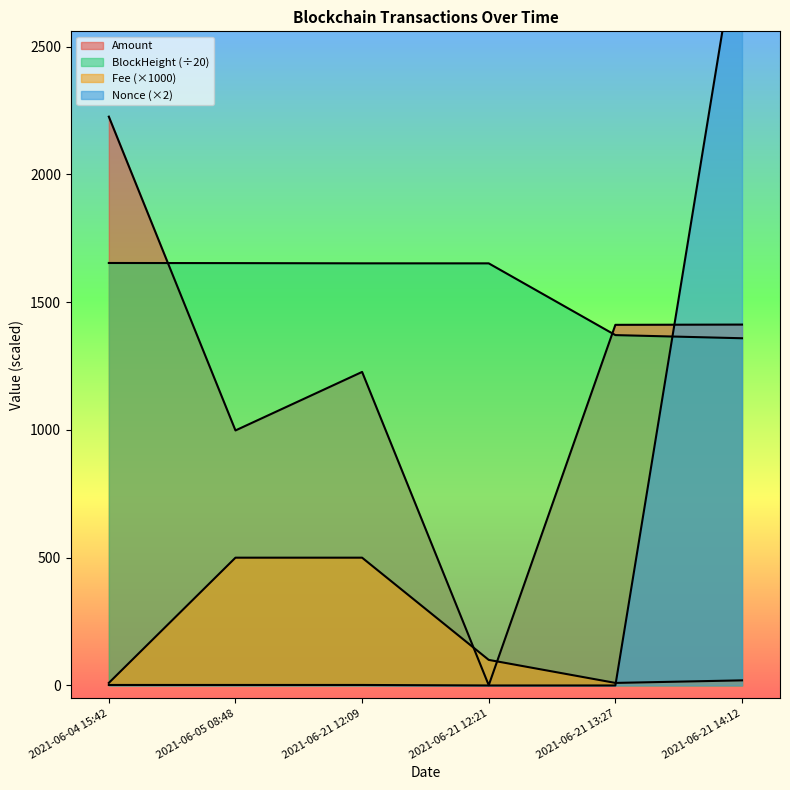

The BlockHeight series shows 2355.9 at 2021-06-21 12:09. True or false?

False